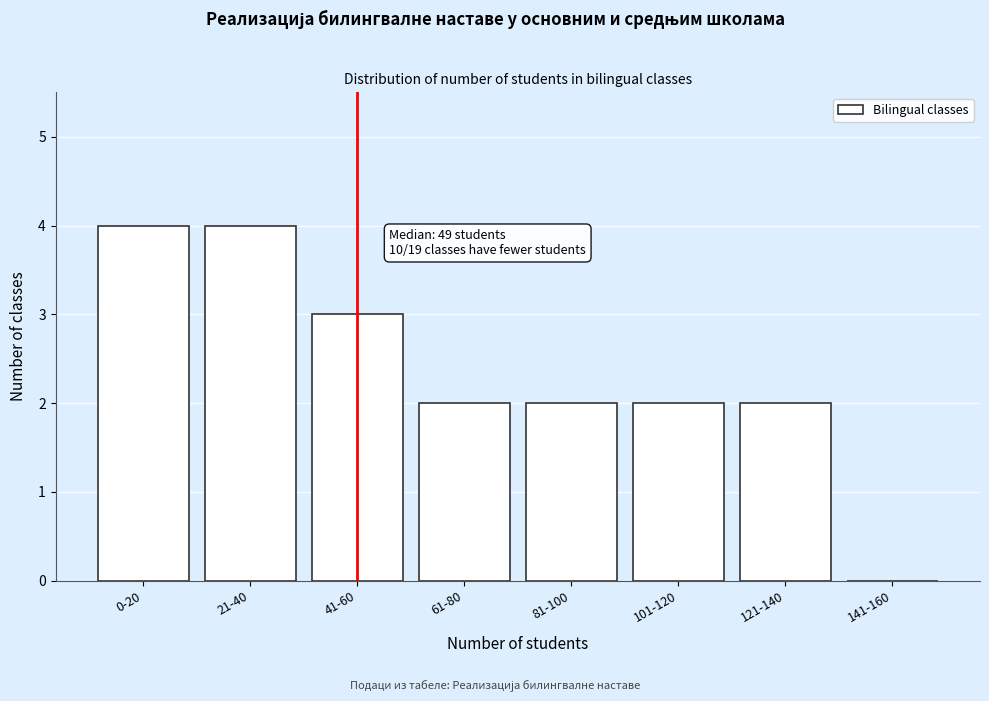

Reading left to right, extract all data points from this chart.

0-20=4	21-40=4	41-60=3	61-80=2	81-100=2	101-120=2	121-140=2	141-160=0